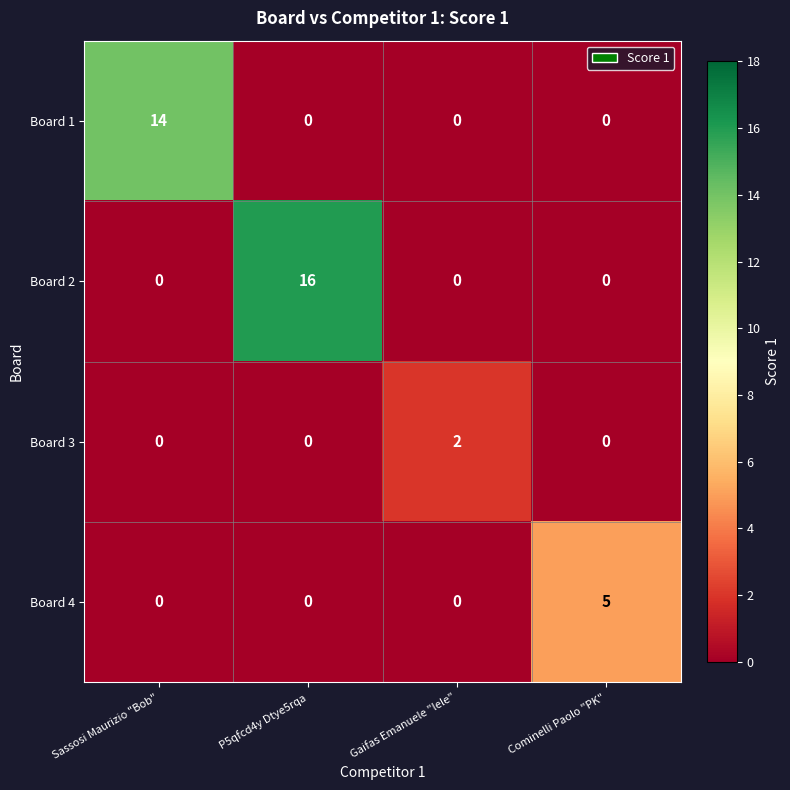

What is the sum of all Board 1 values?

14